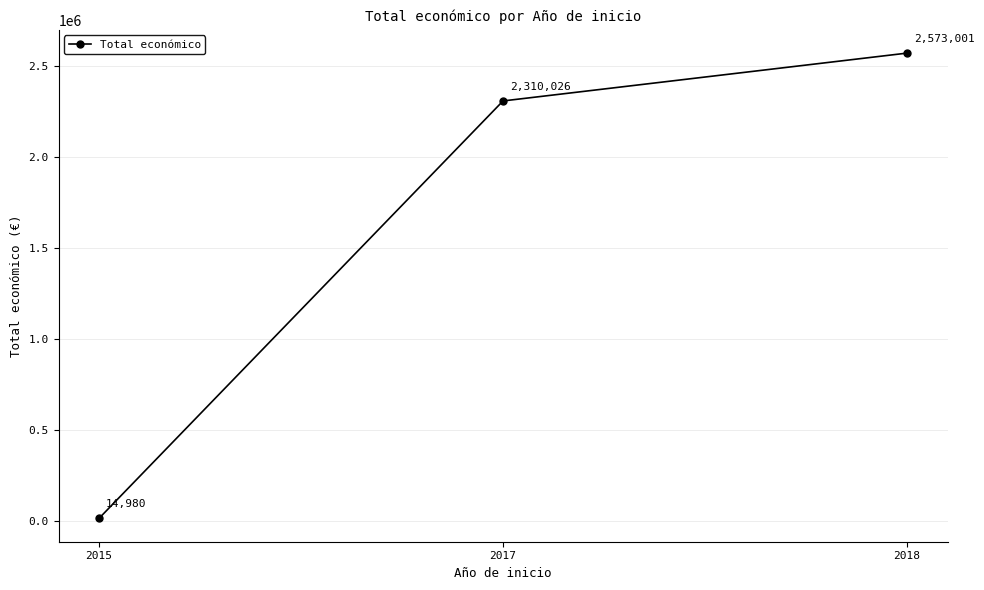

Count the number of categories in the chart.

3